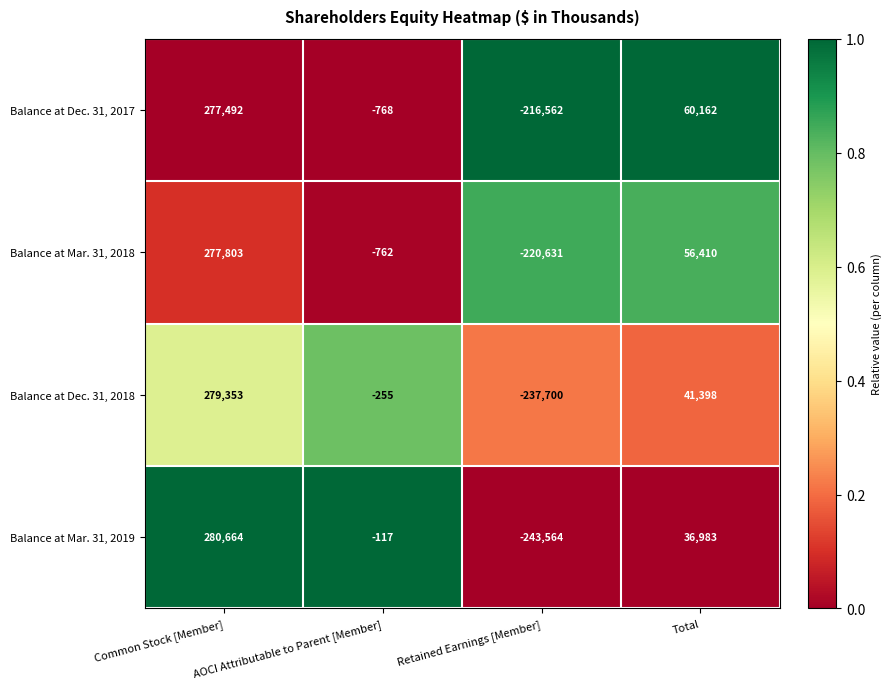

What is the spread (max minus min) of values at Retained Earnings [Member]?

27002